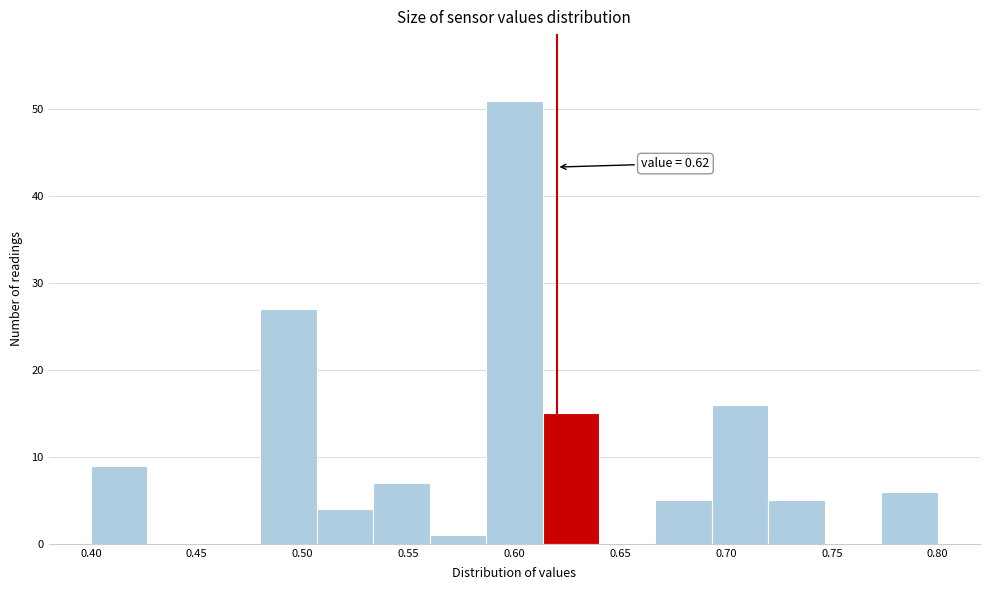

Which range on the x-axis has the tallest bar?

0.585 to 0.615